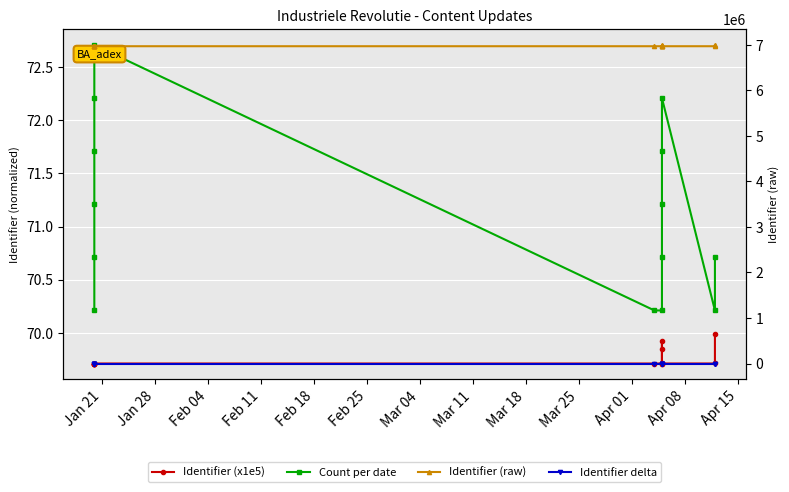

What is the difference between the highest and lowest values at Feb 11?

6971024.0